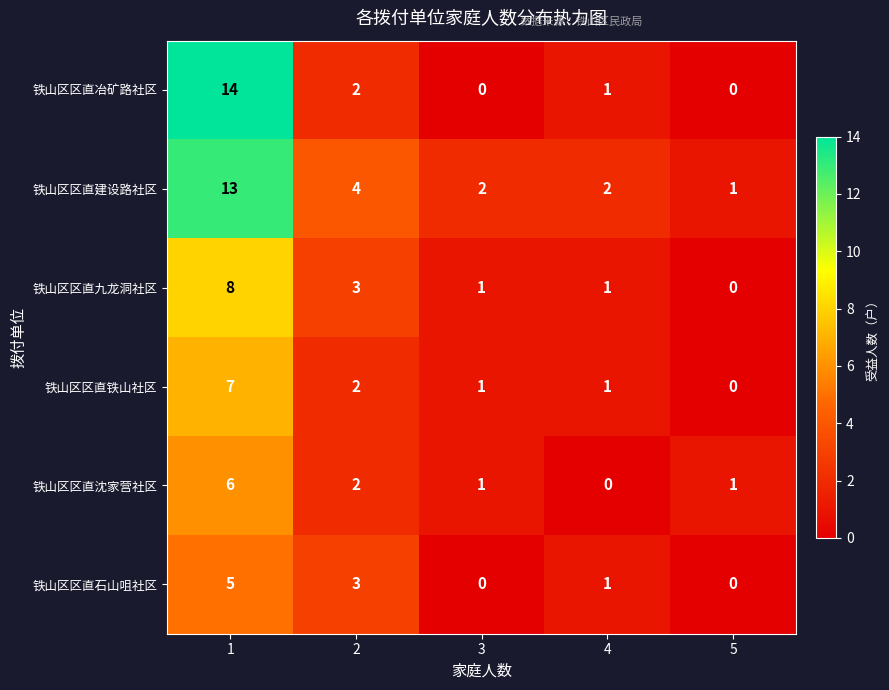

Rank the series by their maximum value, from highest to lowest.

铁山区区直冶矿路社区, 铁山区区直建设路社区, 铁山区区直九龙洞社区, 铁山区区直铁山社区, 铁山区区直沈家营社区, 铁山区区直石山咀社区